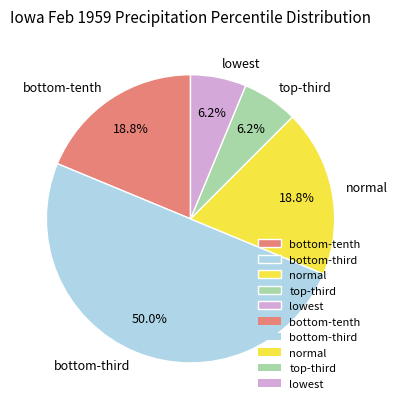

Which slice is the largest?

bottom-third